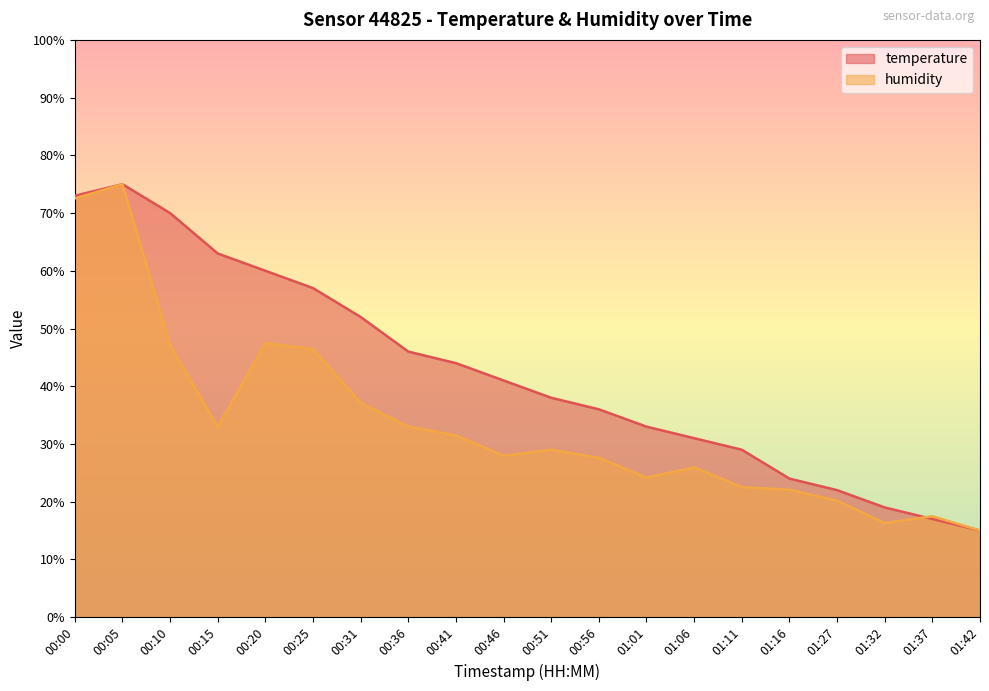

True or false: temperature has a value of 83.9 at 00:31.

False